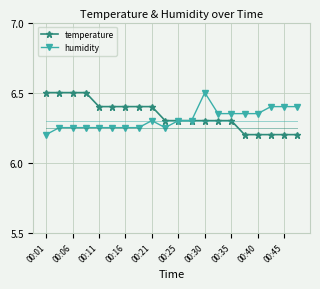

What is the value of the temperature point at the 9th from the left?

6.4